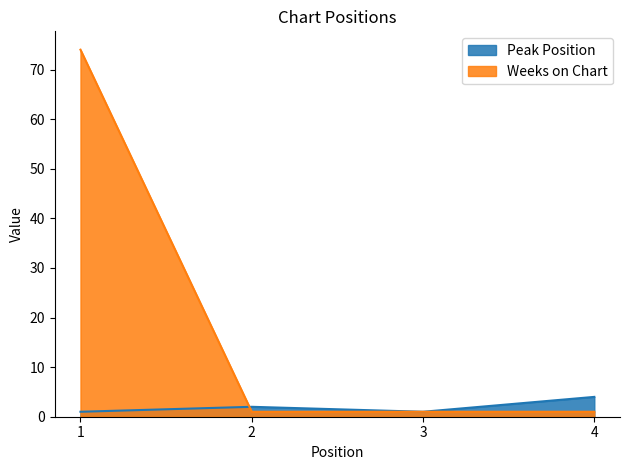

What are all the series names shown in the legend?

Peak Position, Weeks on Chart